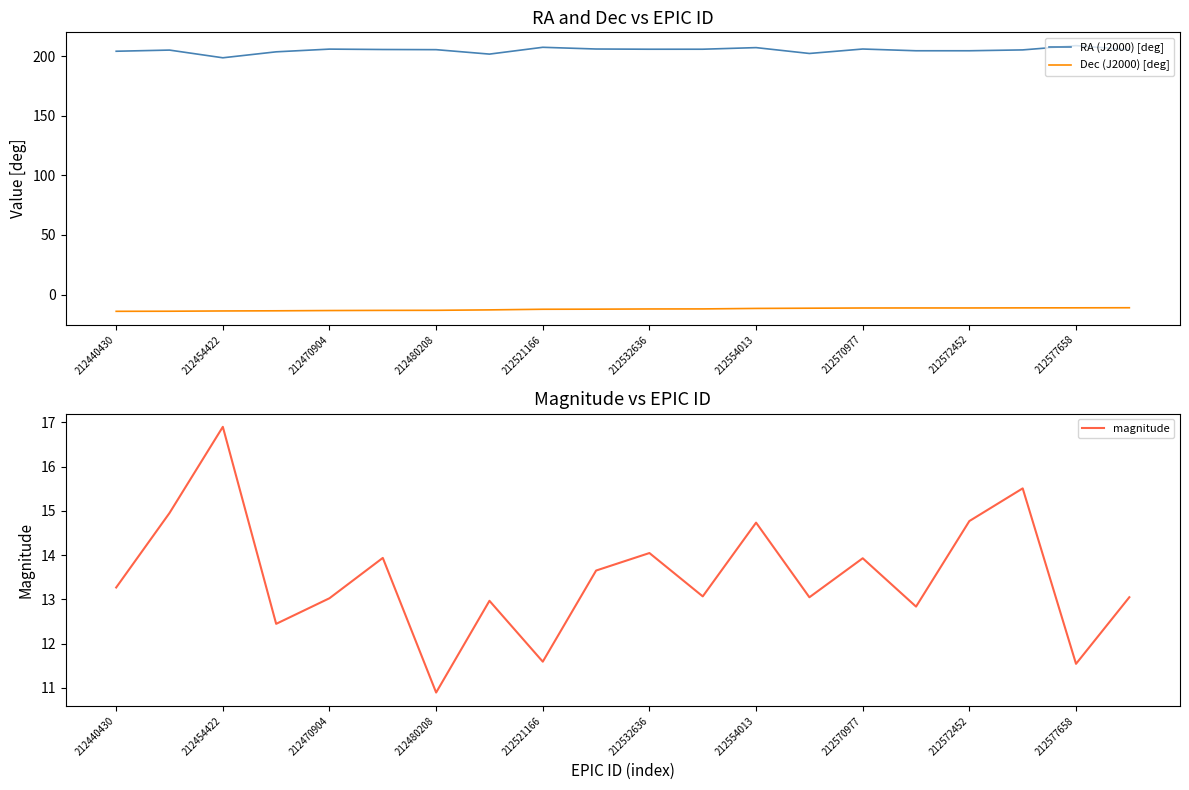

True or false: RA (J2000) [deg] has more than 0 interior local peaks.

True